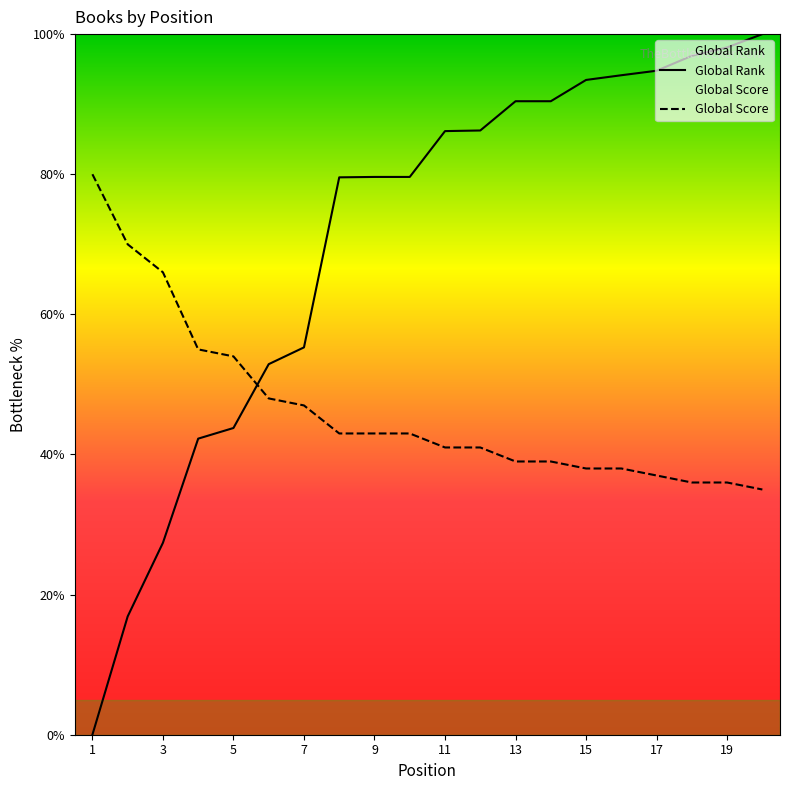

Which series has the largest total across all categories?

Global Rank